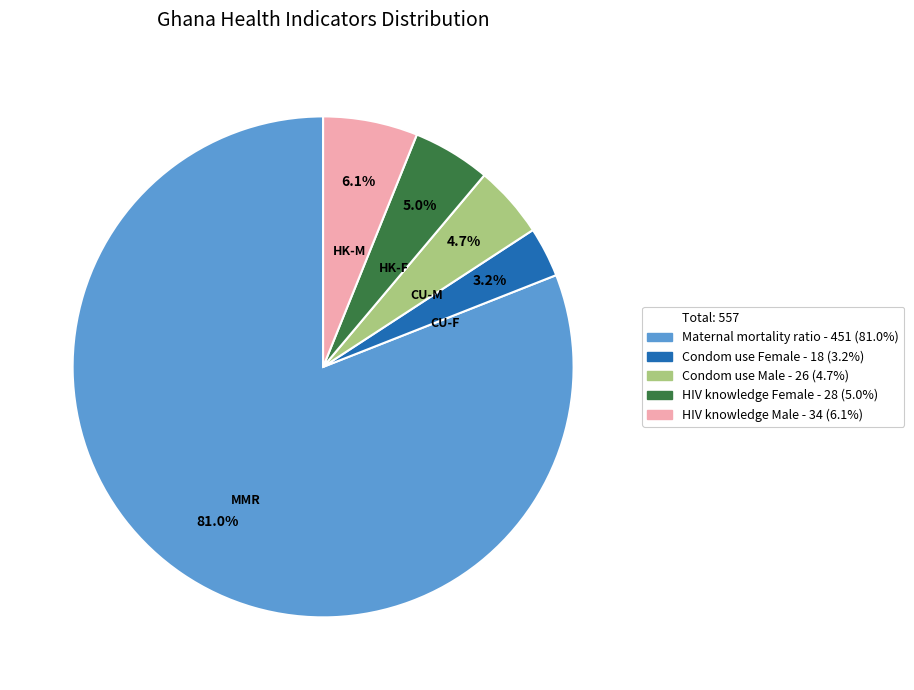

Does any single category account for the majority?

Yes